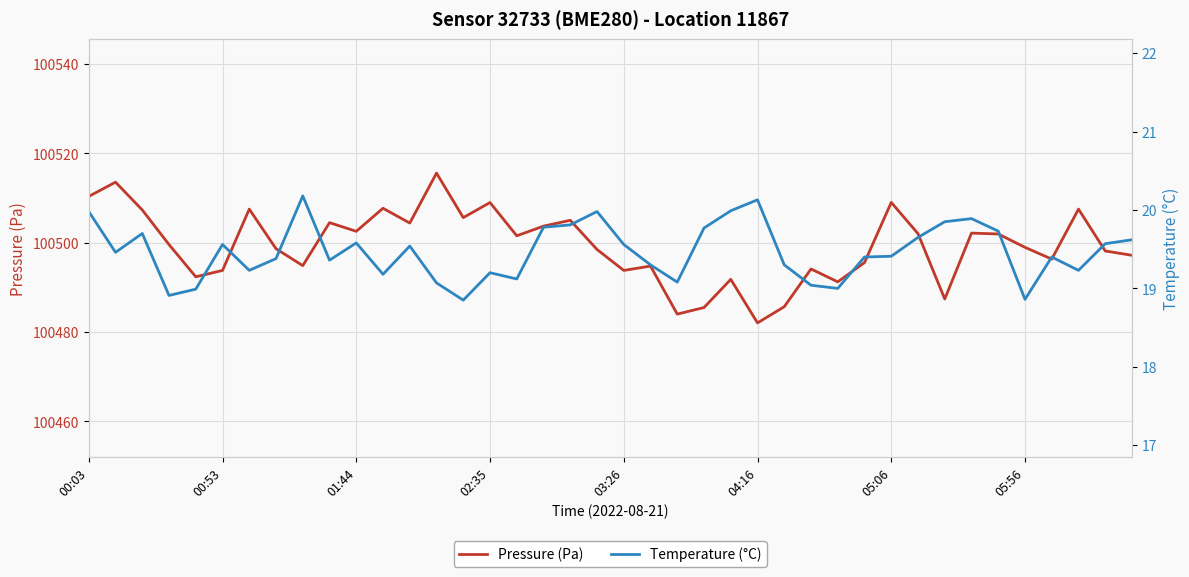

At how many categories does at least one series exceed 35568?

40